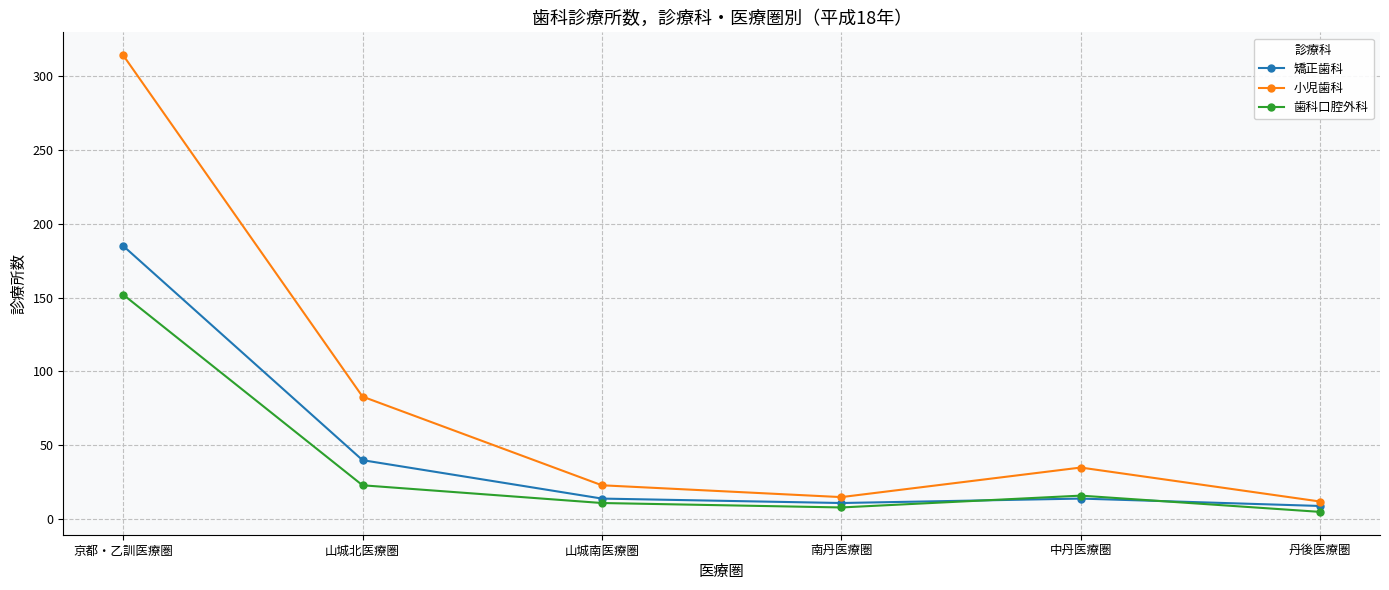

What is the value of the 矯正歯科 point at the 4th from the left?

11